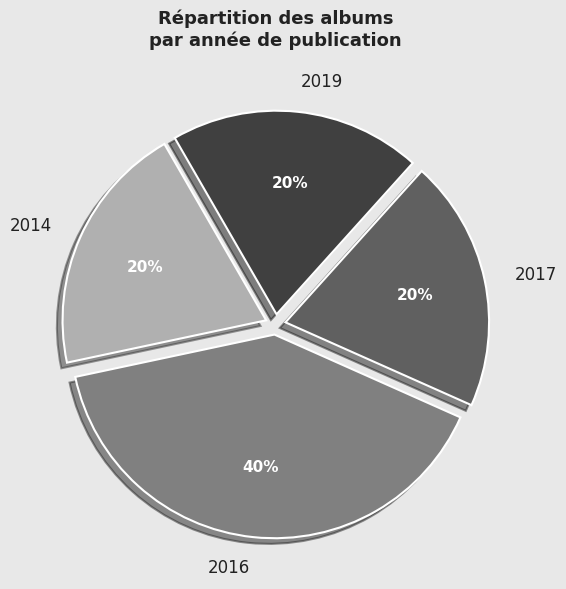

Do 2017 and 2019 together represent more than half of the pie?

No